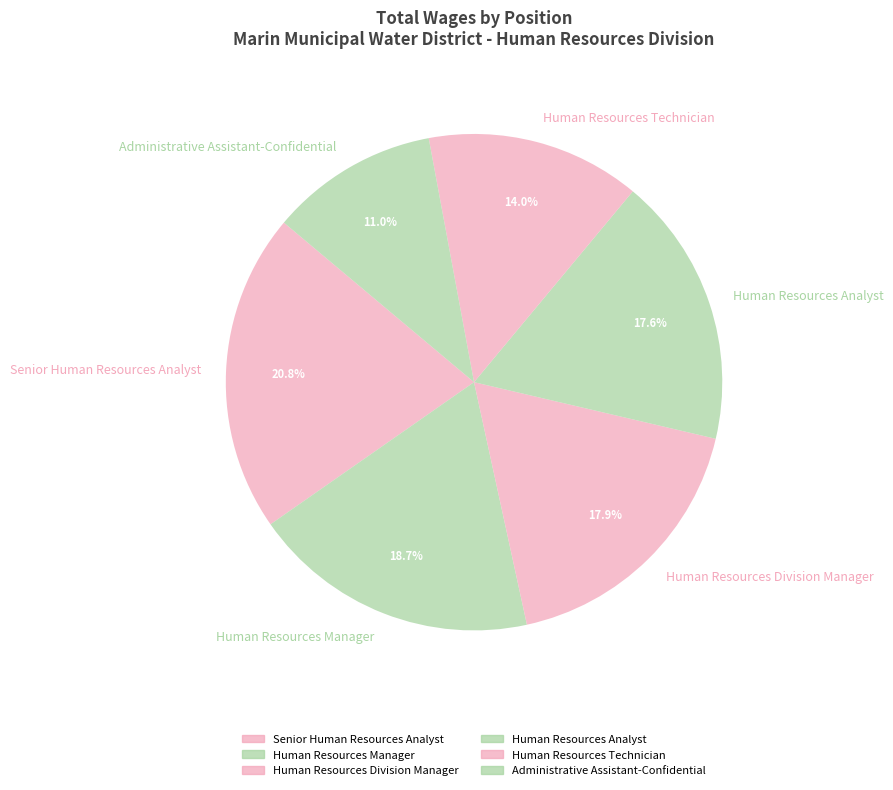

How many slices are in this pie chart?

6